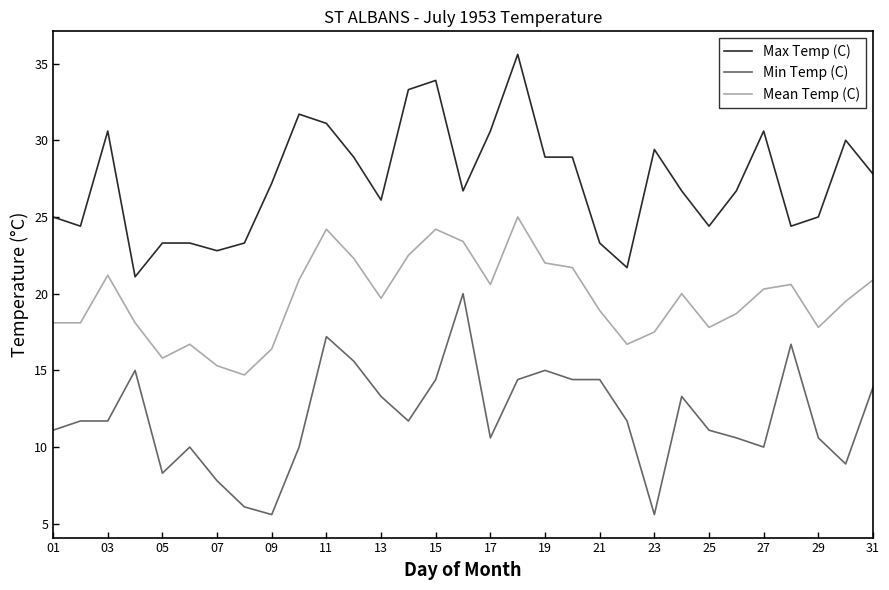

What is the sum of all Mean Temp (C) values?

609.6